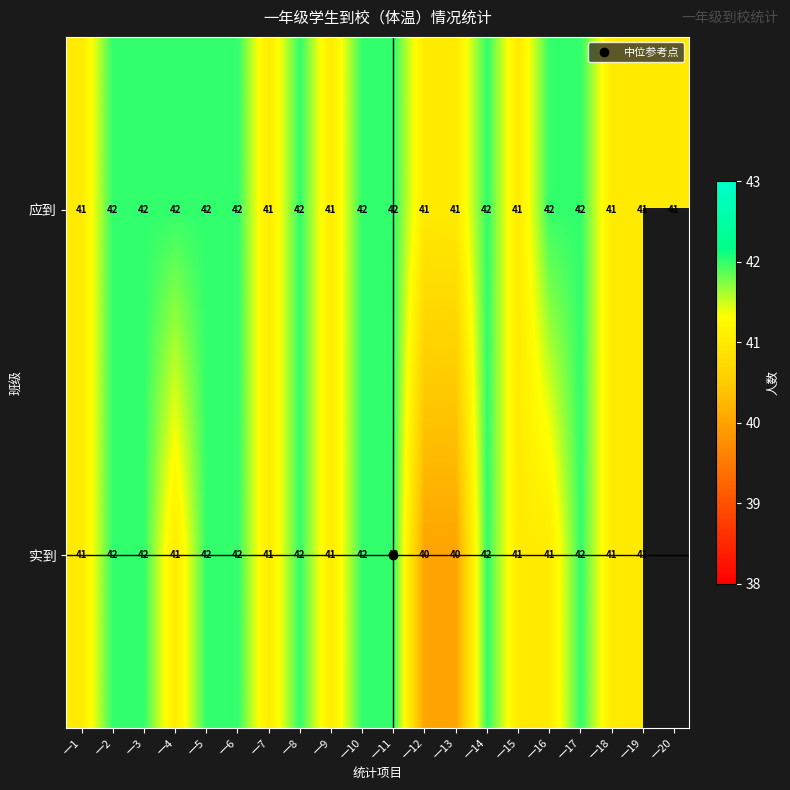

What value does the 实到 series have at 一14?

42.0